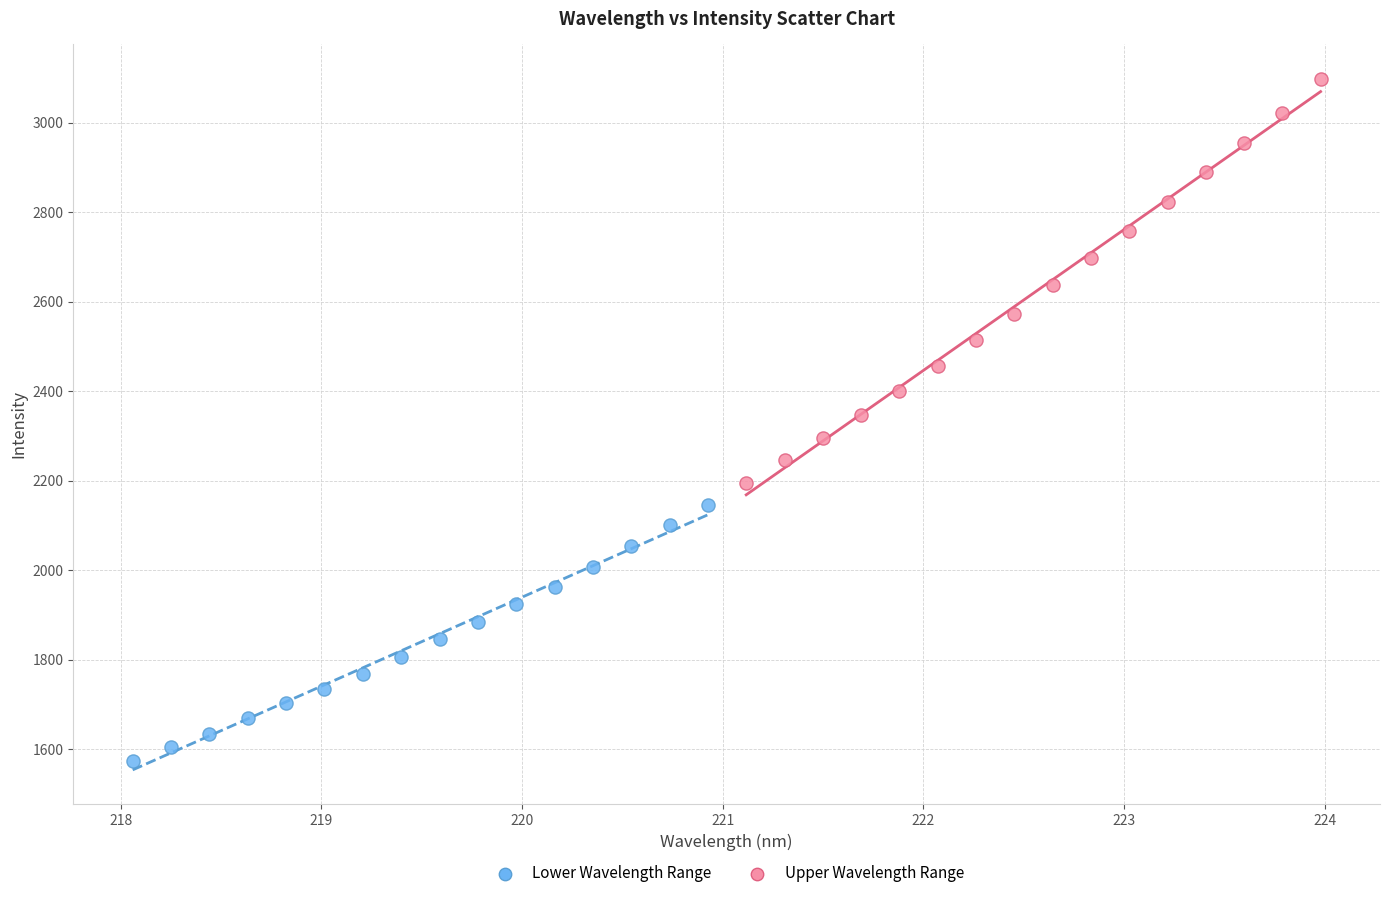

Which series reaches the minimum Y coordinate?

Lower Wavelength Range